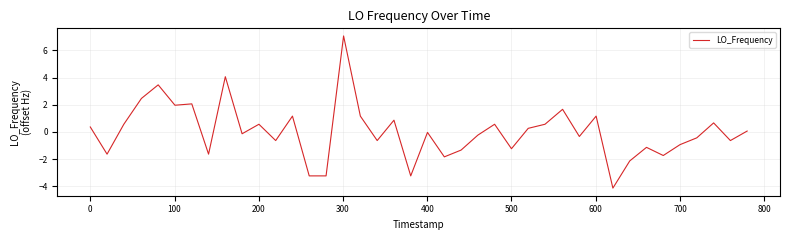

What is the smallest value displayed?

-4.1